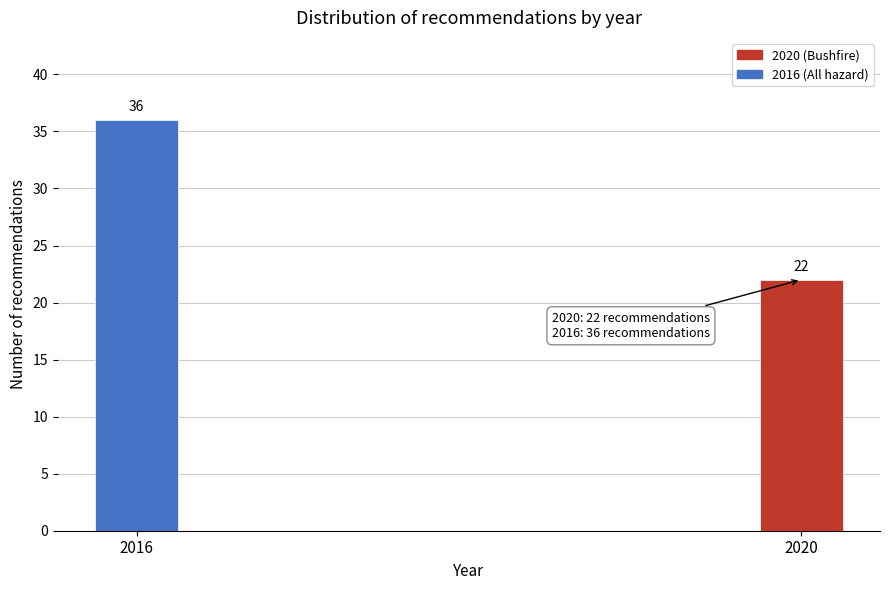

Reading left to right, what are all the values shown in this chart?

36	22